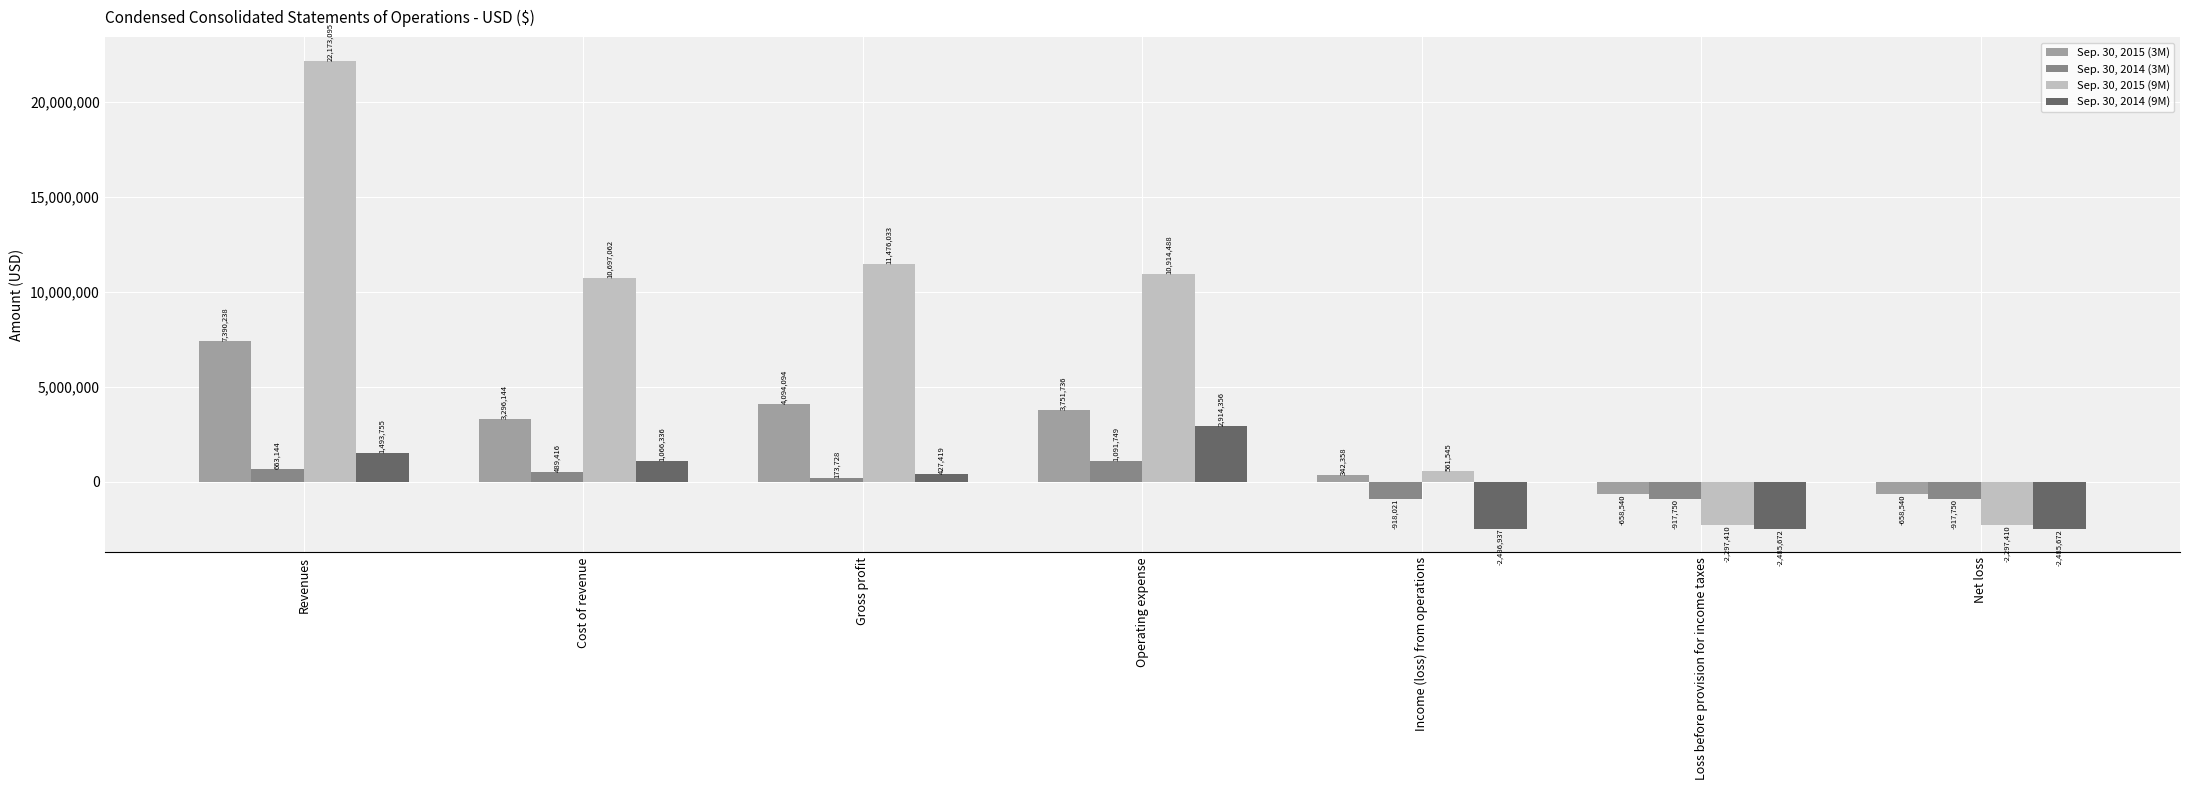

The value of Sep. 30, 2014 (9M) at Cost of revenue is 1066336. True or false?

True